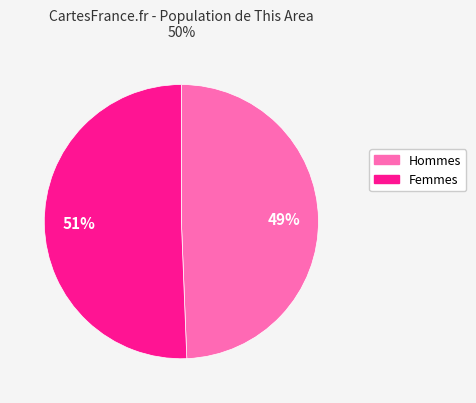

Count the number of slices in the pie.

2